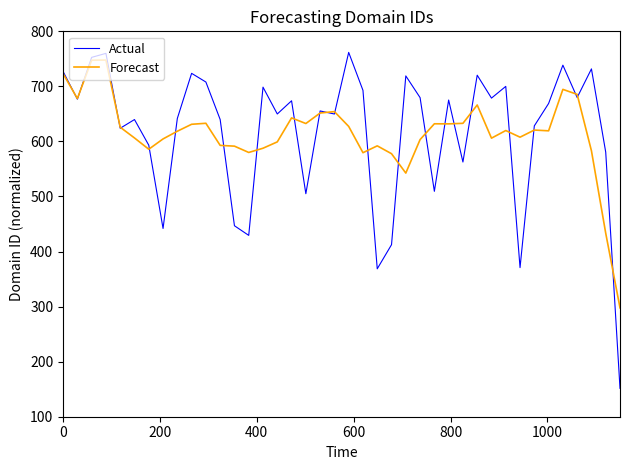

What is the maximum value for Actual?

761.7